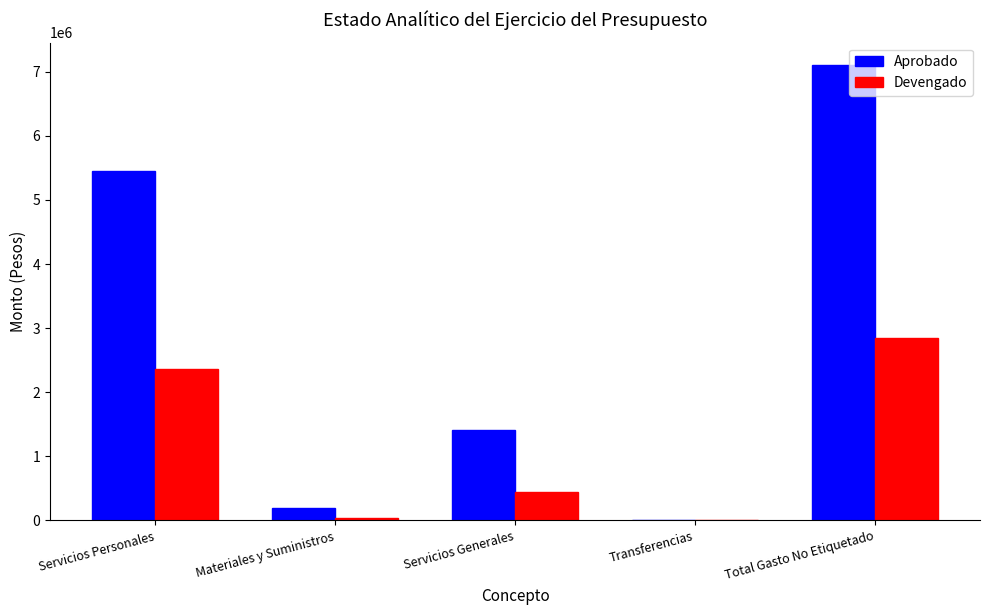

What is the sum of all Devengado values?

5704697.5